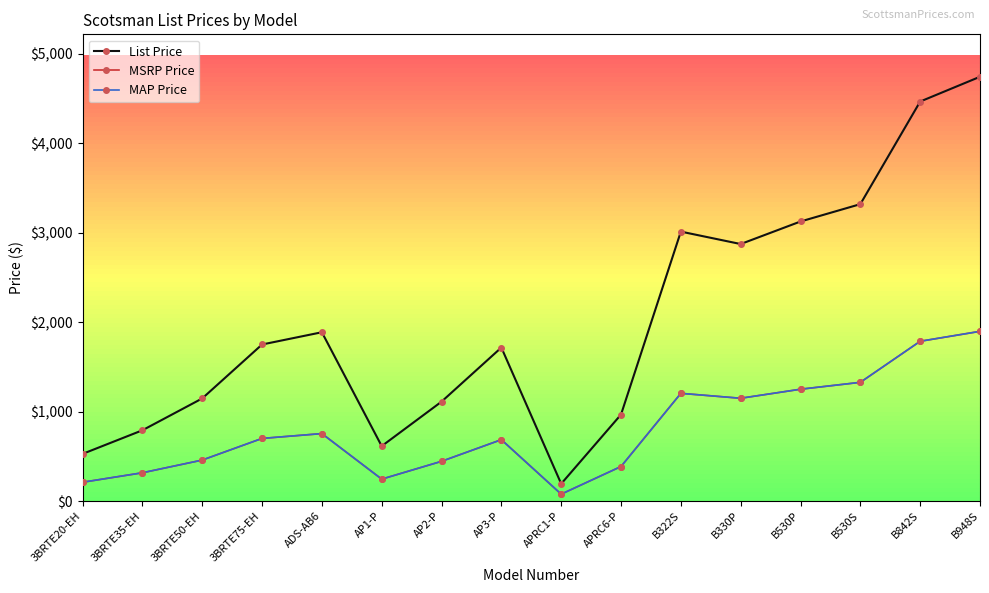

True or false: MSRP Price and MAP Price intersect in this chart.

False